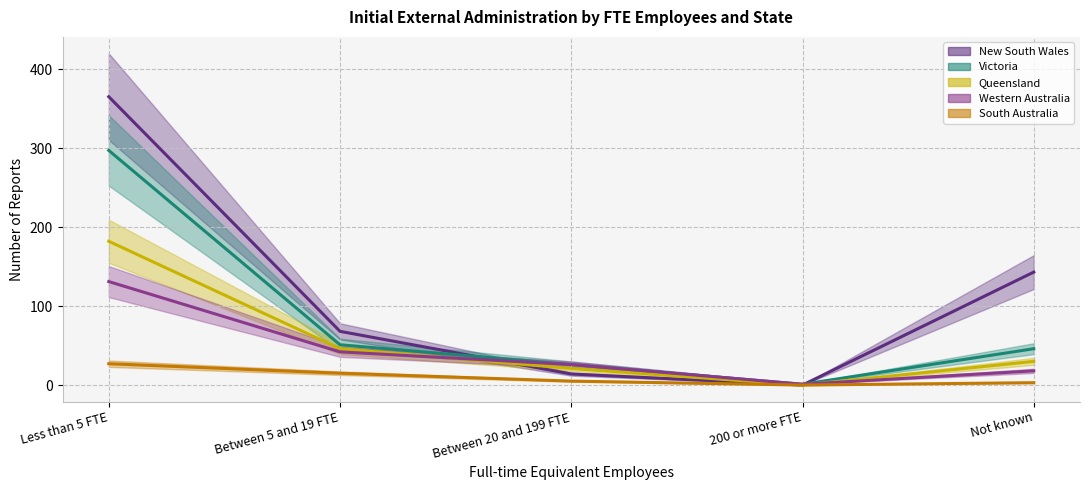

Where is the first local minimum for Victoria?

200 or more FTE